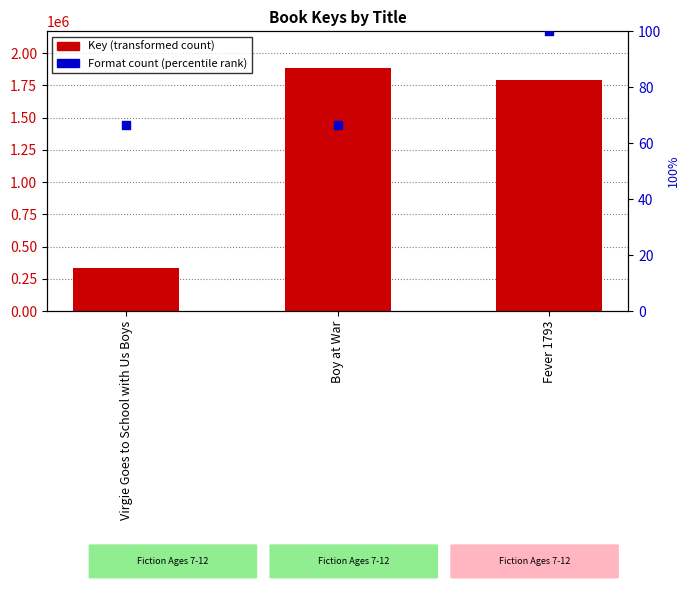

Which series has the largest total across all categories?

Key (transformed count)